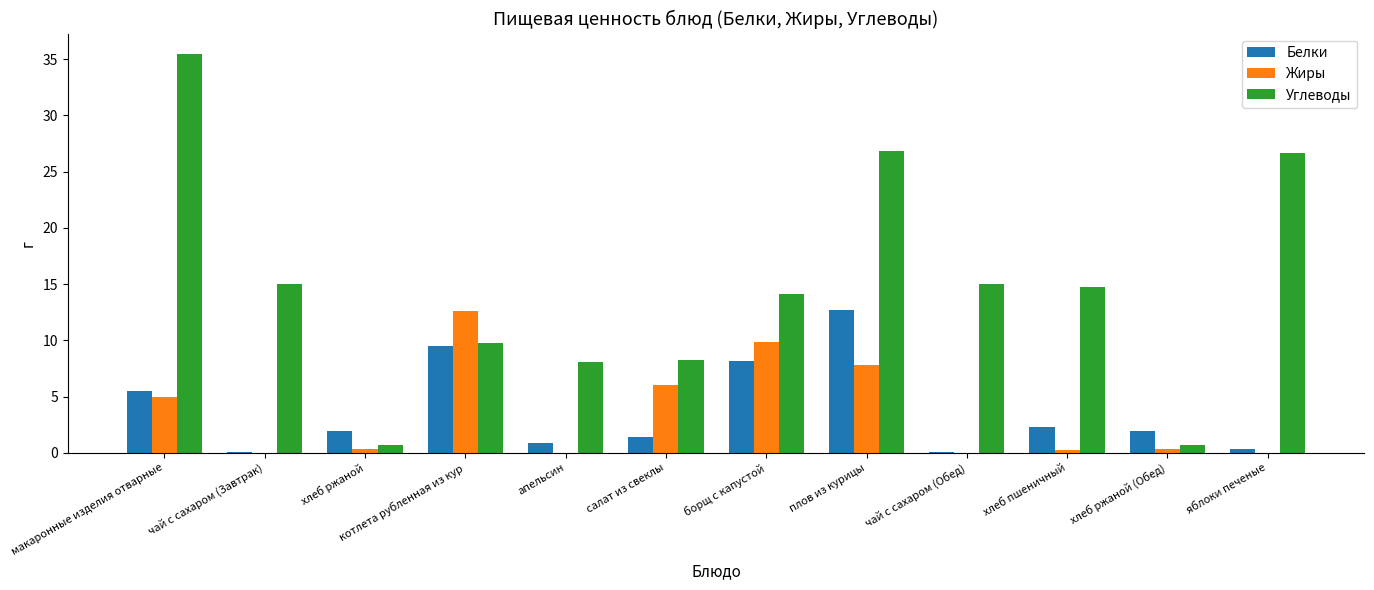

What is the sum of all Углеводы values?

175.3